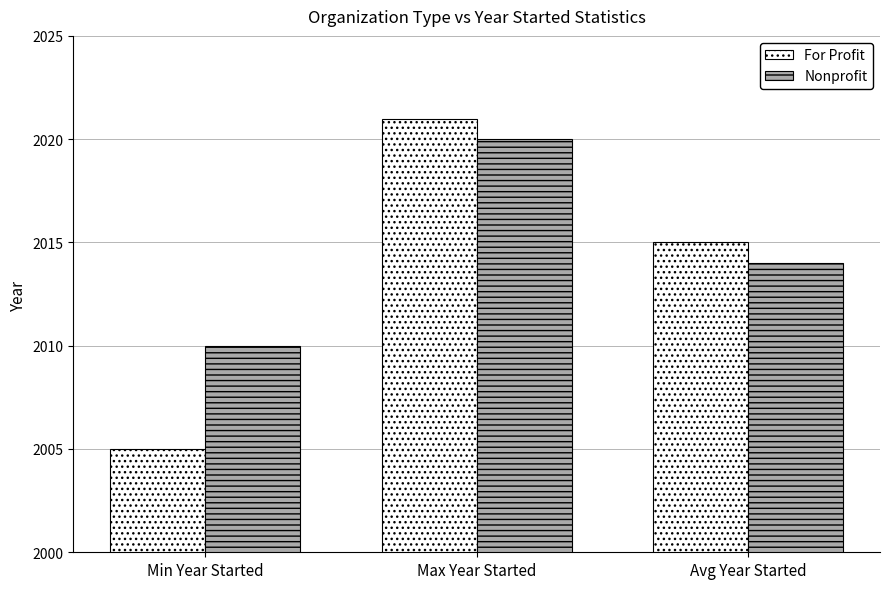

Which series changed the most between Min Year Started and Max Year Started?

For Profit